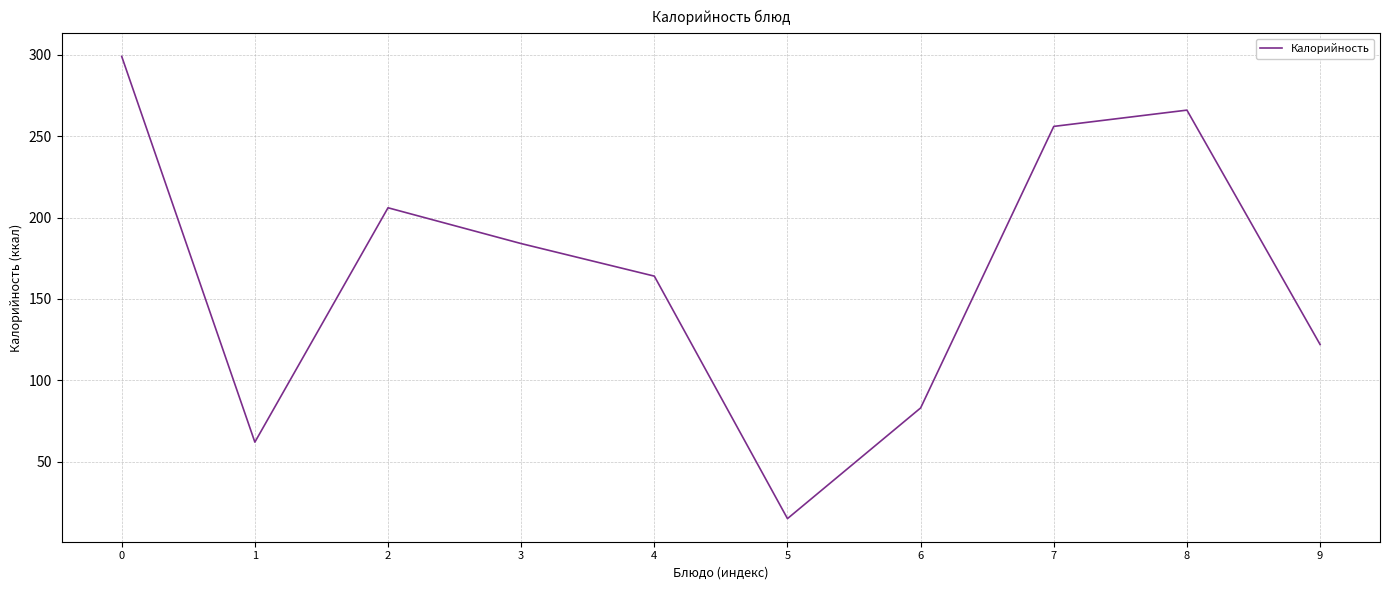

What is the smallest value displayed?

15